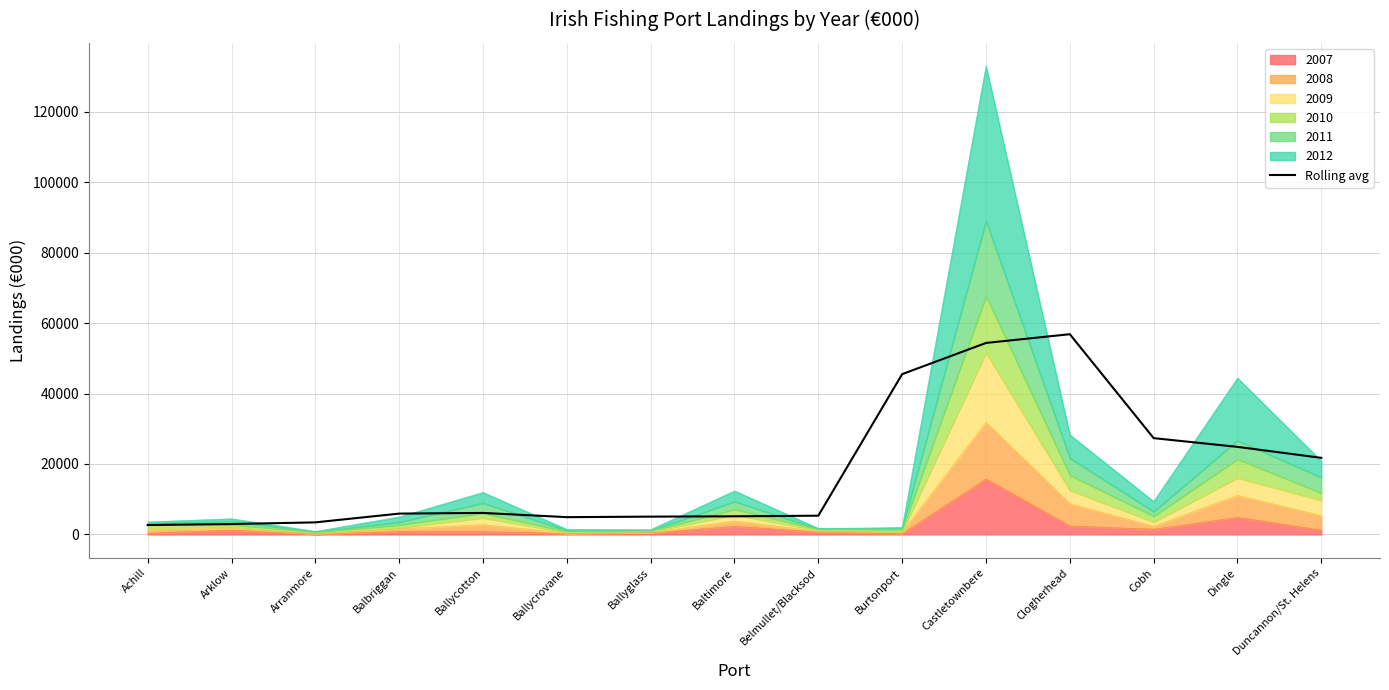

Where does the data first go above 5914?

Ballycotton